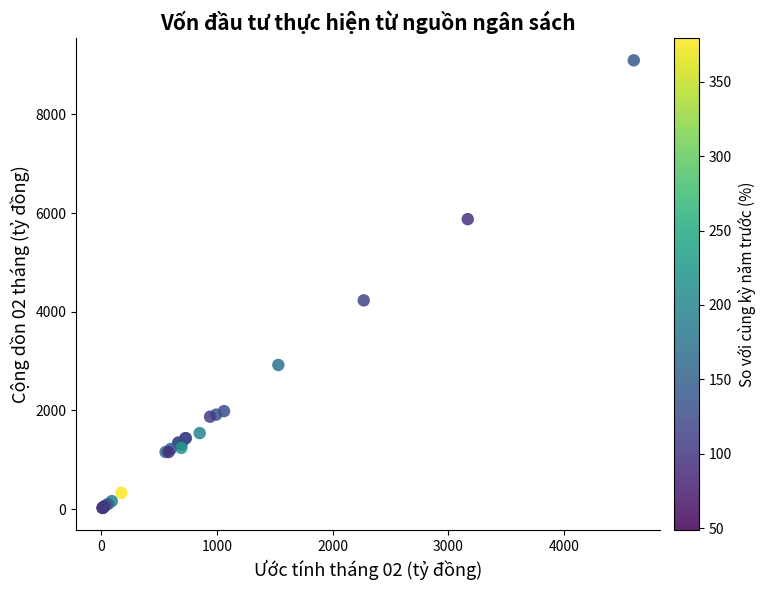

What Y value in the scatter plot is closest to 4559?

4230.1